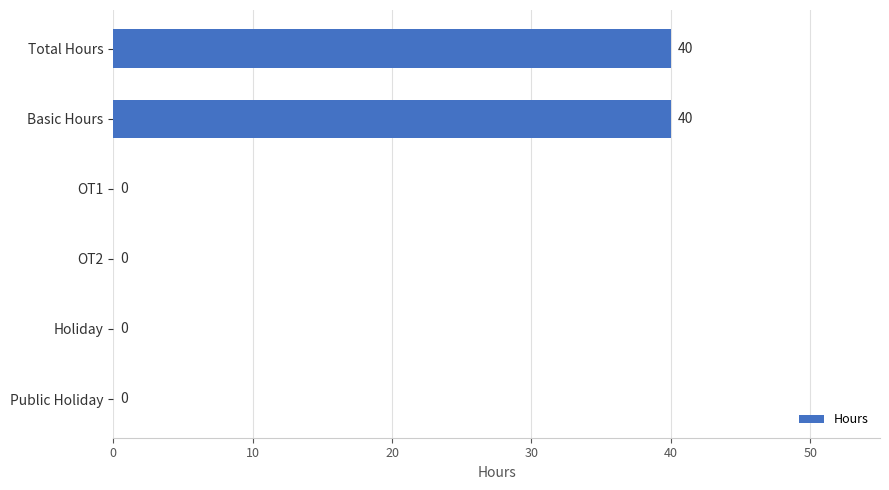

What is the maximum value shown in the chart?

40